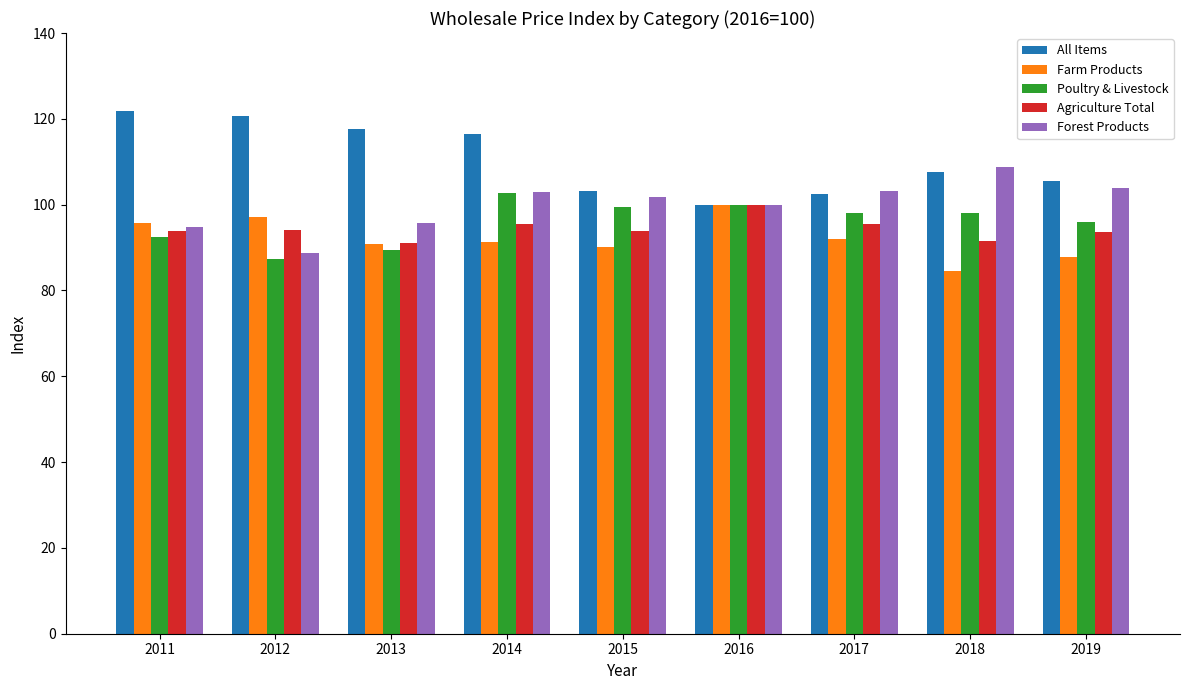

What is the spread (max minus min) of values at 2011?

29.3